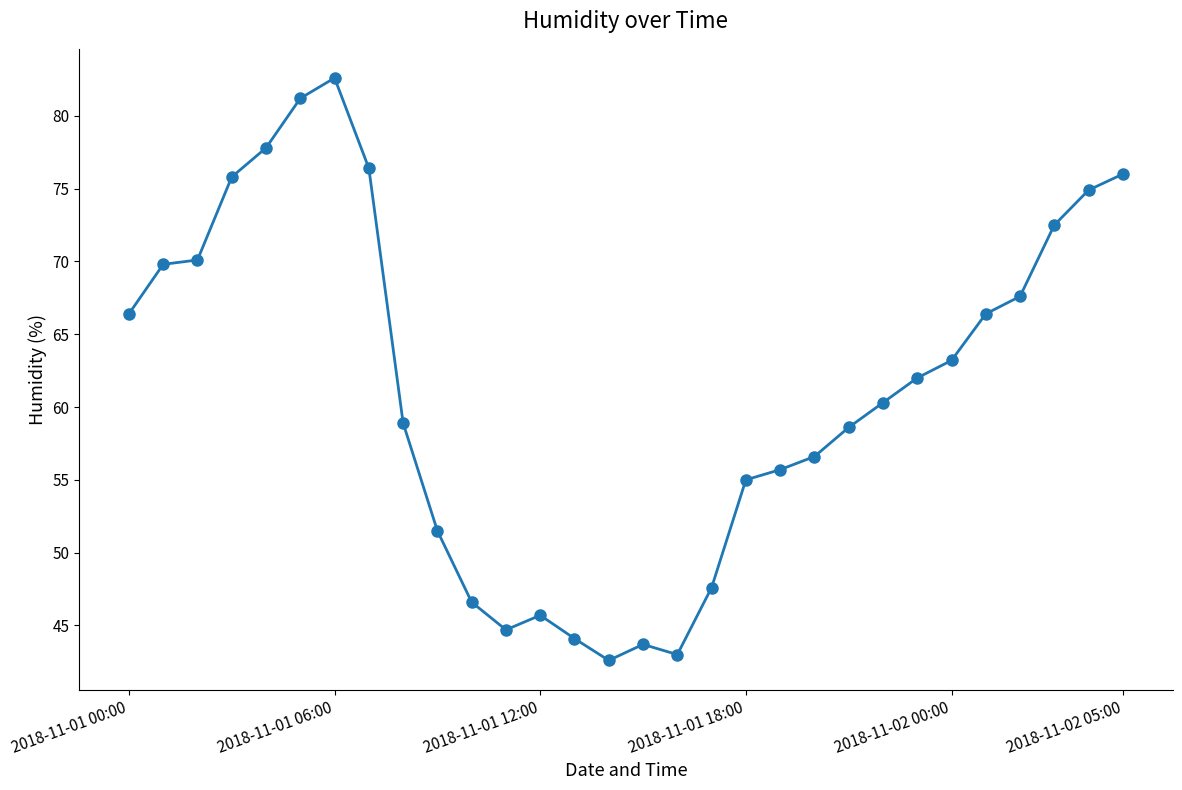

Reading left to right, what are all the values shown in this chart?

66.4	69.8	70.1	75.8	77.8	81.2	82.6	76.4	58.9	51.5	46.6	44.7	45.7	44.1	42.6	43.7	43.0	47.6	55.0	55.7	56.6	58.6	60.3	62.0	63.2	66.4	67.6	72.5	74.9	76.0